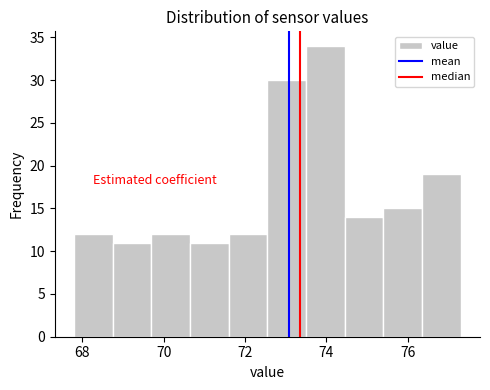

Reading left to right, list every bar in this chart as the range it spans on the x-axis followed by its height. Neither the bar edges nor the heights are printed on the chart, so give them approximately, as read against the axes.

67.80 to 68.75: 12
68.75 to 69.70: 11
69.70 to 70.65: 12
70.65 to 71.60: 11
71.60 to 72.55: 12
72.55 to 73.50: 30
73.50 to 74.45: 34
74.45 to 75.40: 14
75.40 to 76.35: 15
76.35 to 77.30: 19